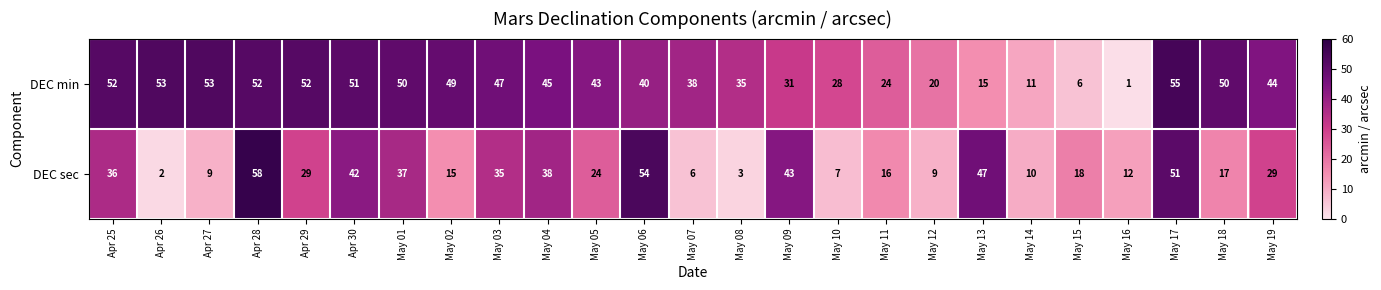

What is the average value of the DEC min series?

38